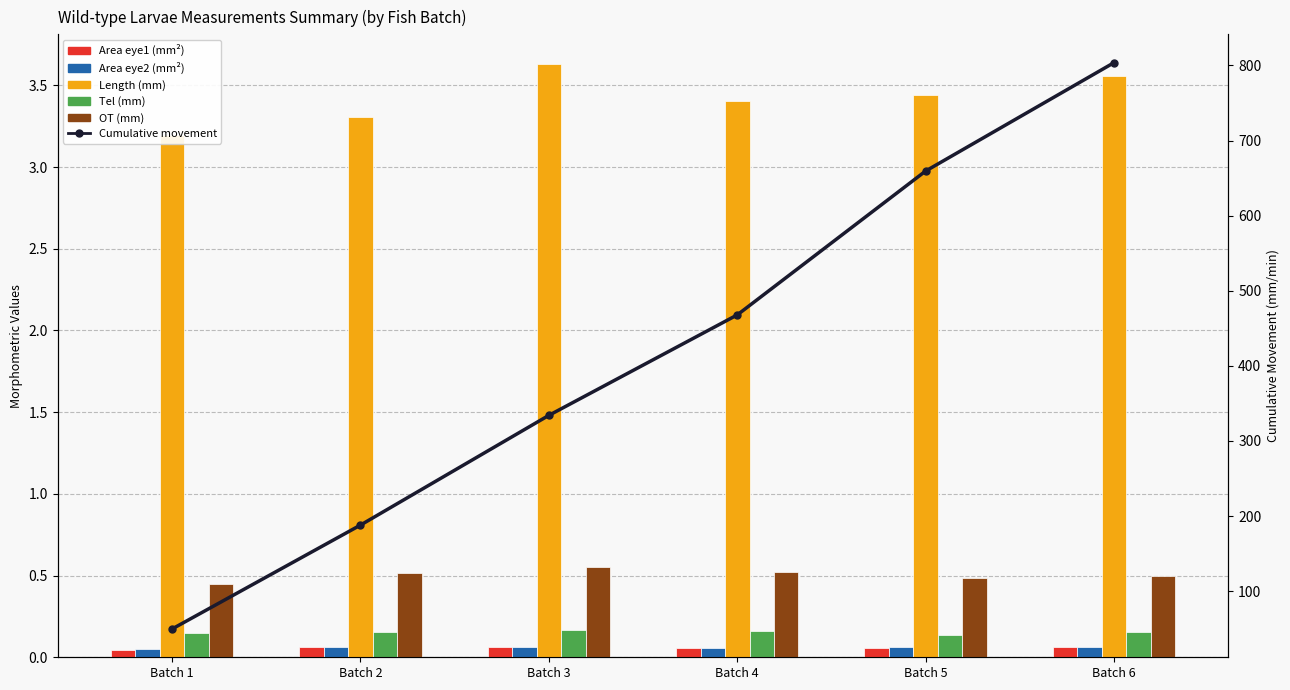

Reading right to left, list all the values displayed in this chart.

Area eye1 (mm²): Batch 6=0.1	Batch 5=0.1	Batch 4=0.1	Batch 3=0.1	Batch 2=0.1	Batch 1=0.0
Area eye2 (mm²): Batch 6=0.1	Batch 5=0.1	Batch 4=0.1	Batch 3=0.1	Batch 2=0.1	Batch 1=0.1
Length (mm): Batch 6=3.6	Batch 5=3.4	Batch 4=3.4	Batch 3=3.6	Batch 2=3.3	Batch 1=3.2
Tel (mm): Batch 6=0.2	Batch 5=0.1	Batch 4=0.2	Batch 3=0.2	Batch 2=0.2	Batch 1=0.1
OT (mm): Batch 6=0.5	Batch 5=0.5	Batch 4=0.5	Batch 3=0.6	Batch 2=0.5	Batch 1=0.4
Cumulative movement: Batch 6=803.8	Batch 5=659.4	Batch 4=467.8	Batch 3=334.1	Batch 2=188.0	Batch 1=49.6